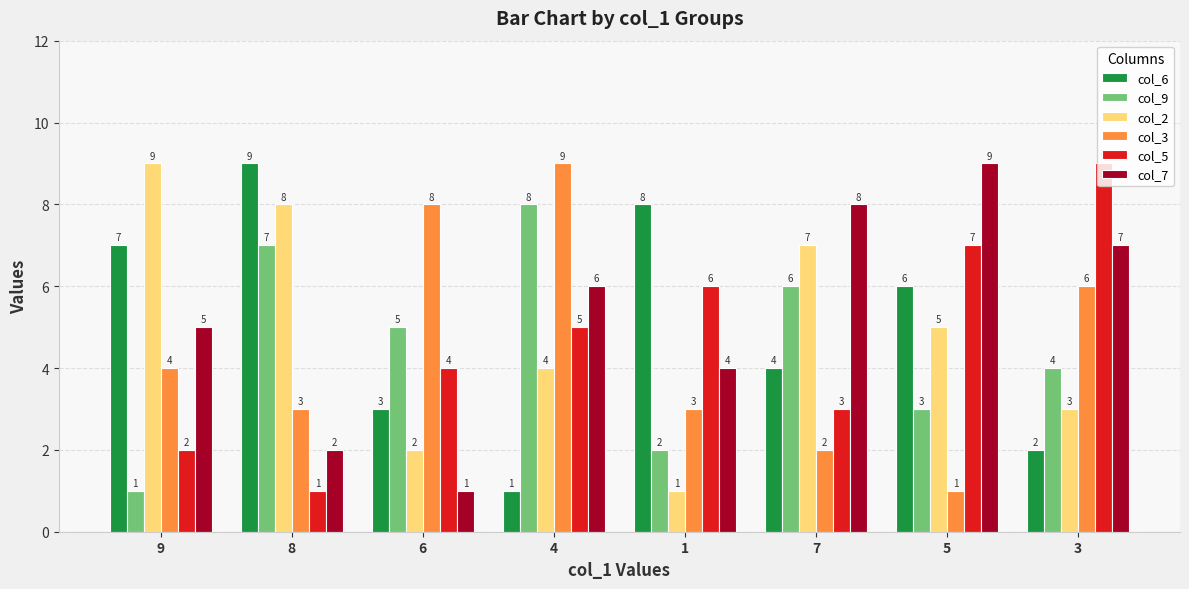

How many distinct data groups are displayed?

6